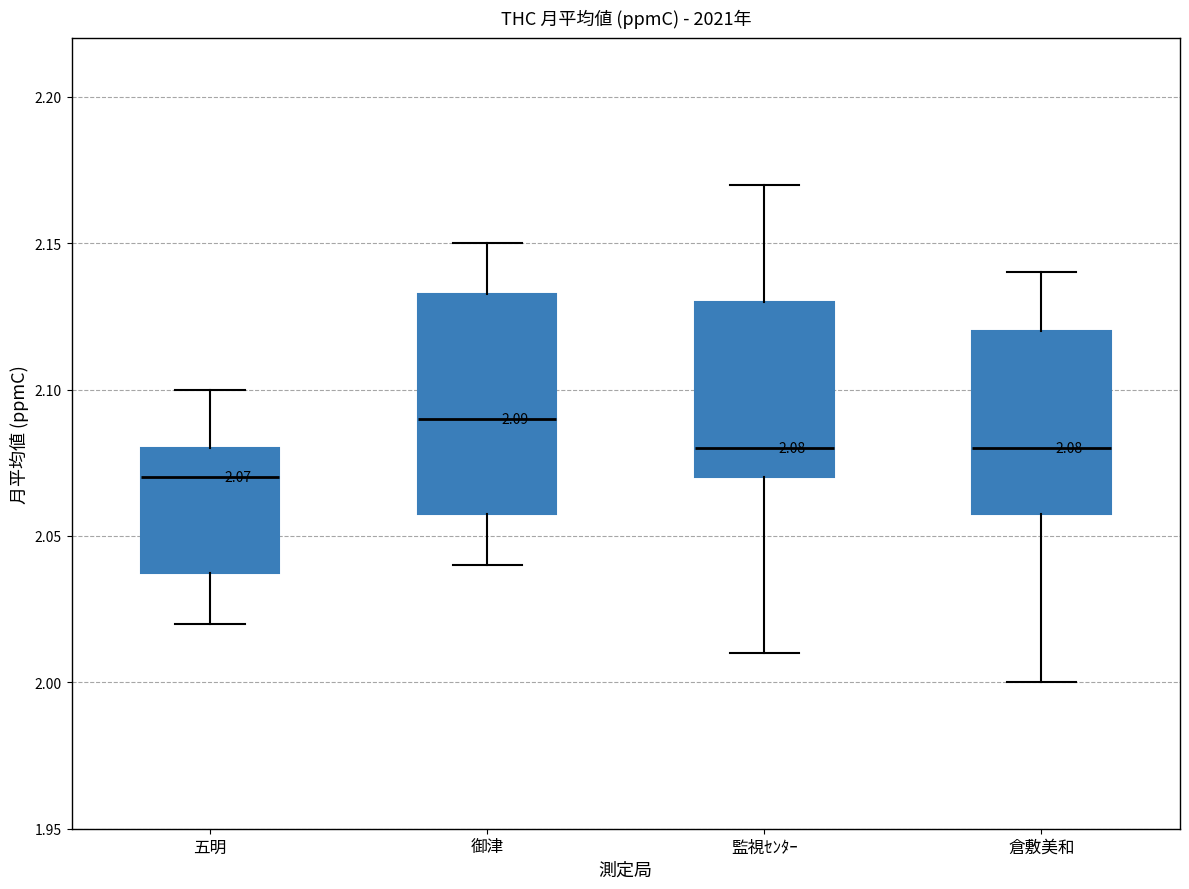

Which box's median line is the lowest?

五明